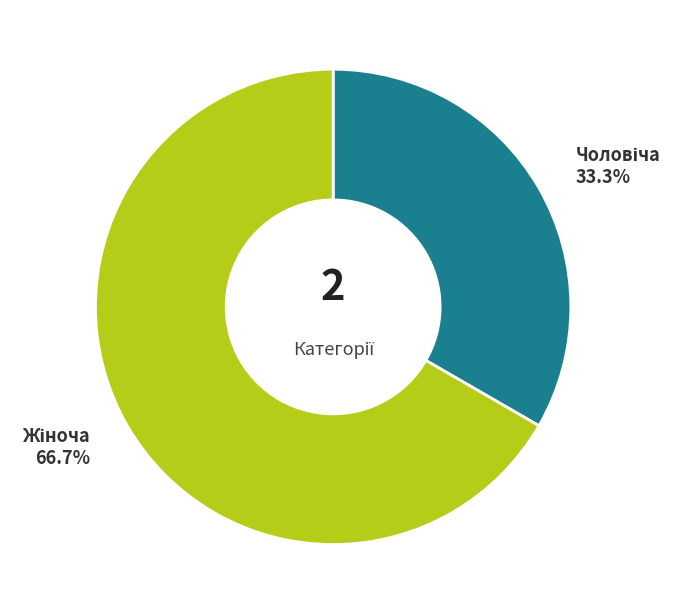

Is there any slice that represents more than half of the pie?

Yes